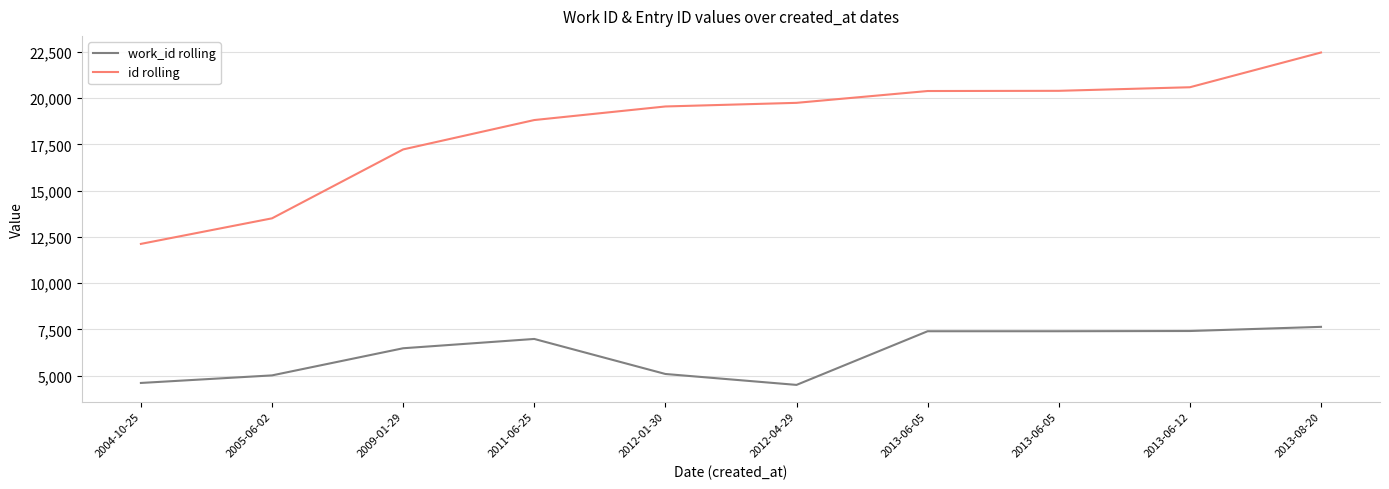

Reading right to left, extract all data points from this chart.

work_id rolling: 7636	7411	7399	7399	4498	5088	6982	6479	5012	4603
id rolling: 22467	20589	20396	20385	19746	19550	18816	17228	13503	12121